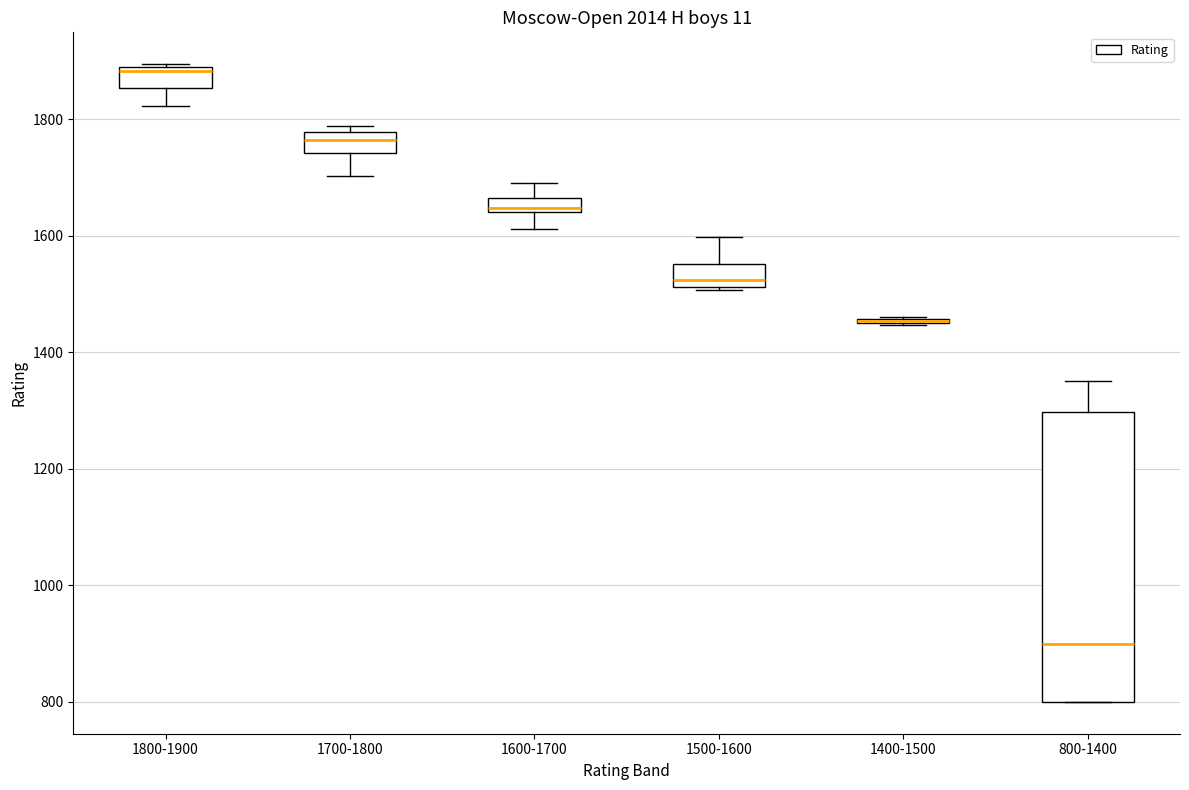

Where does the lower whisker of the box for 1800-1900 end on the y-axis? The values are not printed on the chart, so give them approximately, as read against the axis.

1820